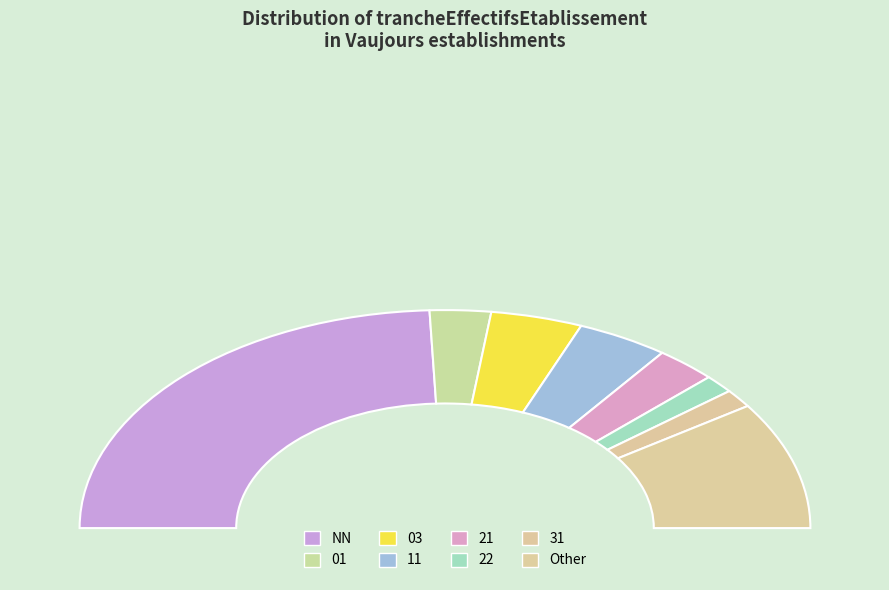

To the nearest percent, what is the average slice percentage?

12%